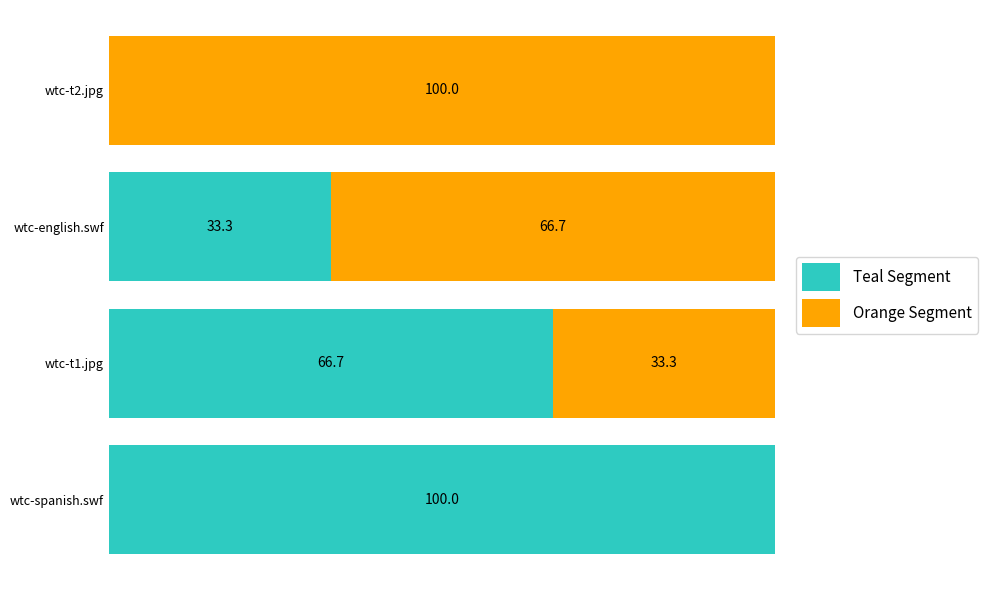

At which label does Teal Segment reach its peak?

wtc-spanish.swf